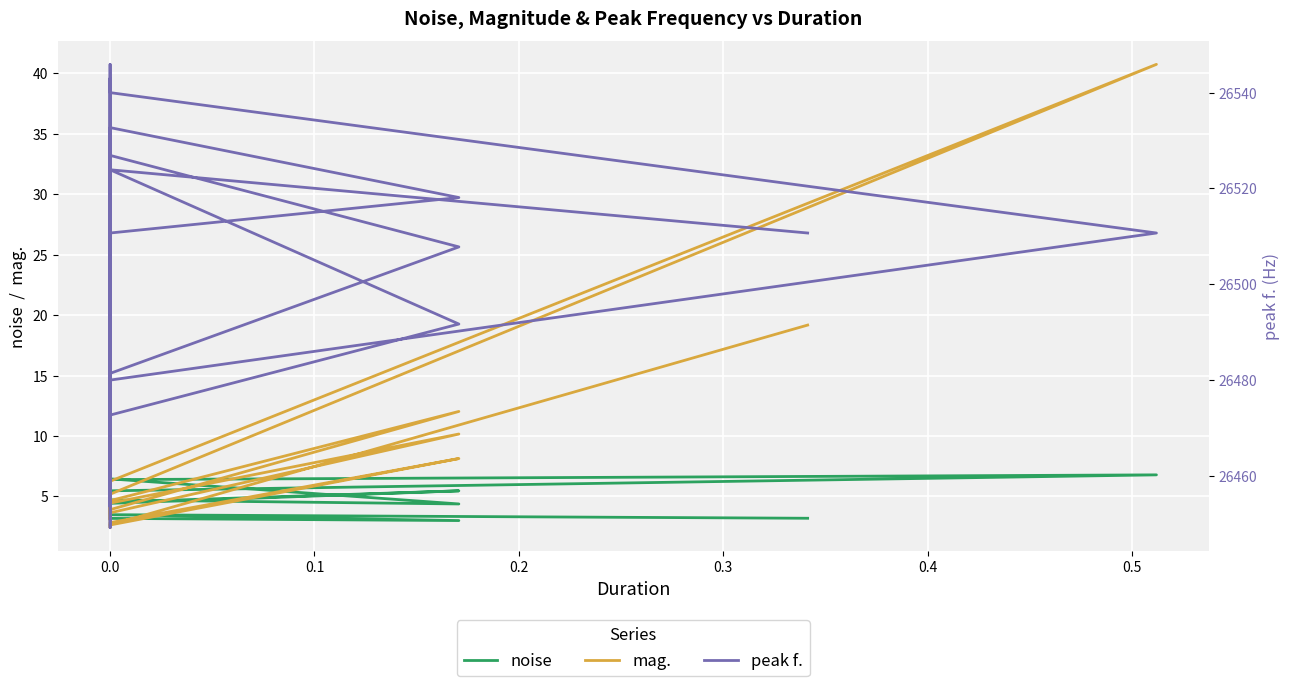

At which category does peak f. reach its first local valley?

0.3